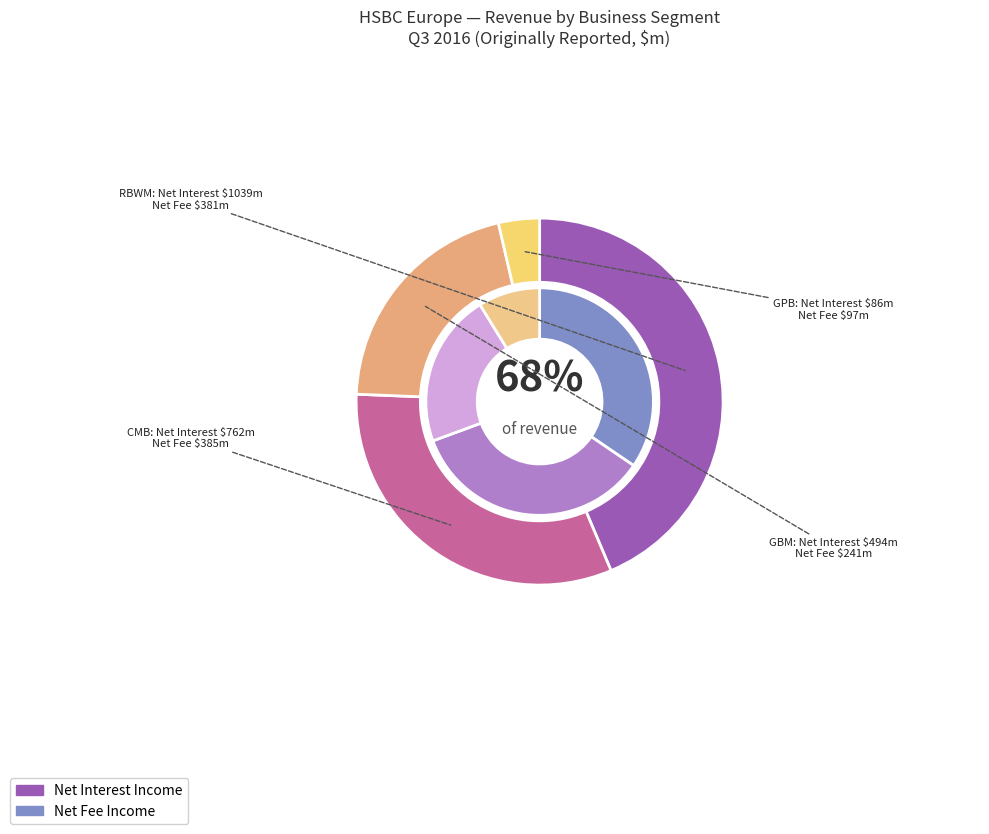

Do Commercial Banking and Global Private Banking together represent more than half of the pie?

No